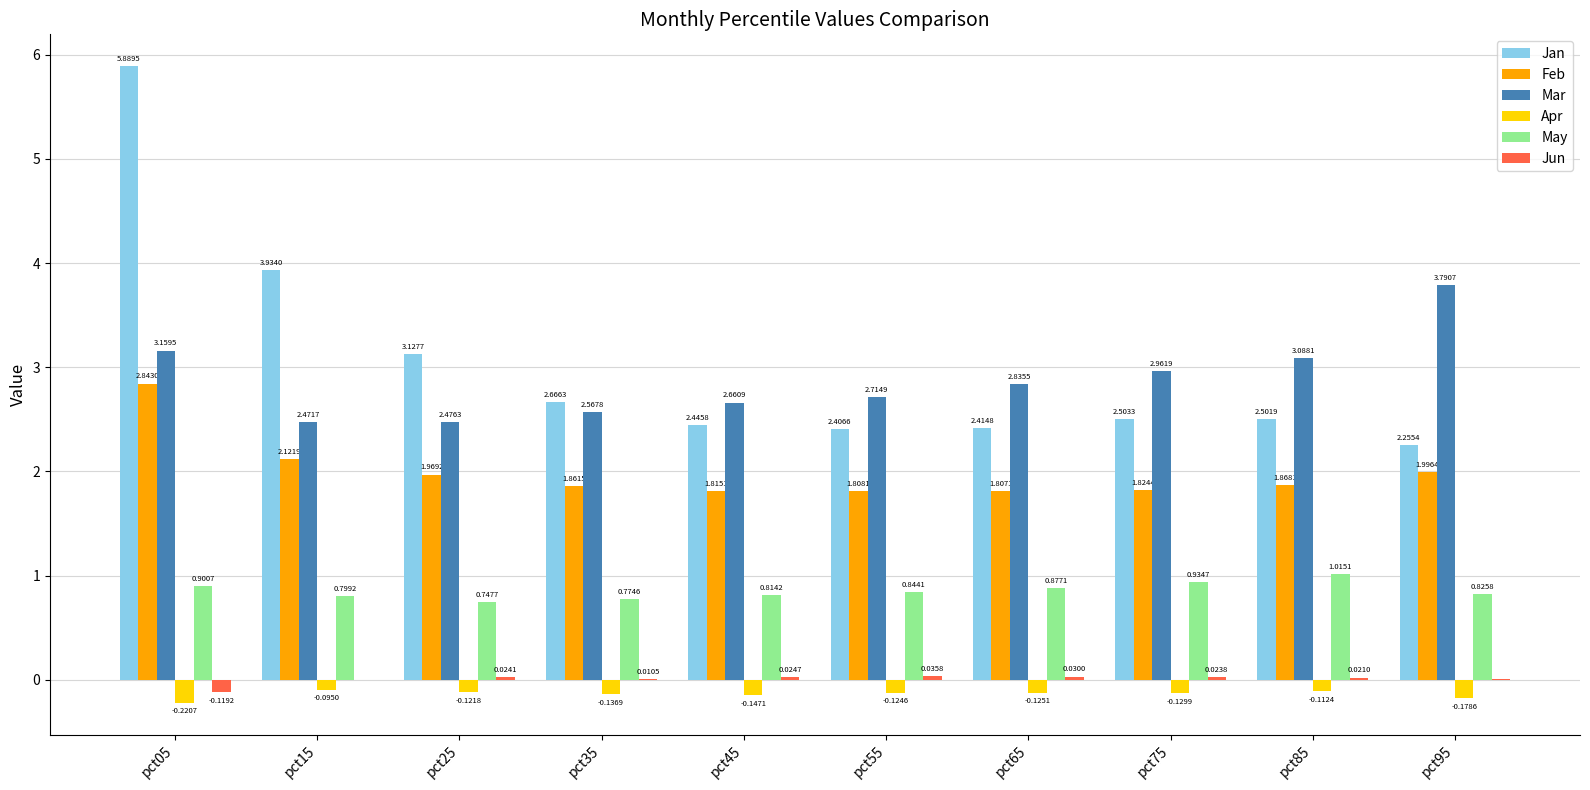

What are all the series names shown in the legend?

Jan, Feb, Mar, Apr, May, Jun